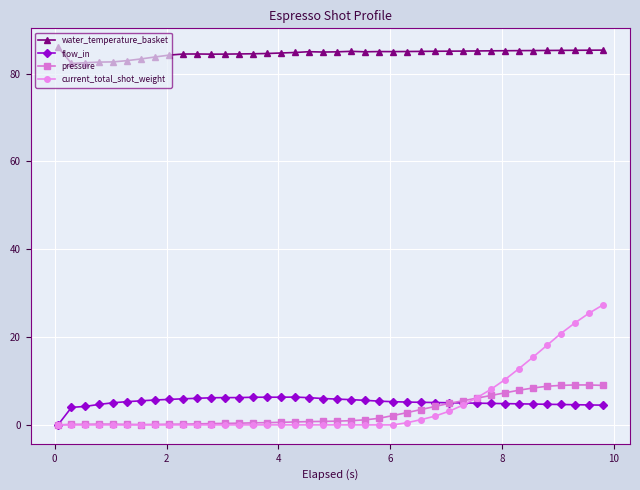

At how many categories does at least one series exceed 56?

40